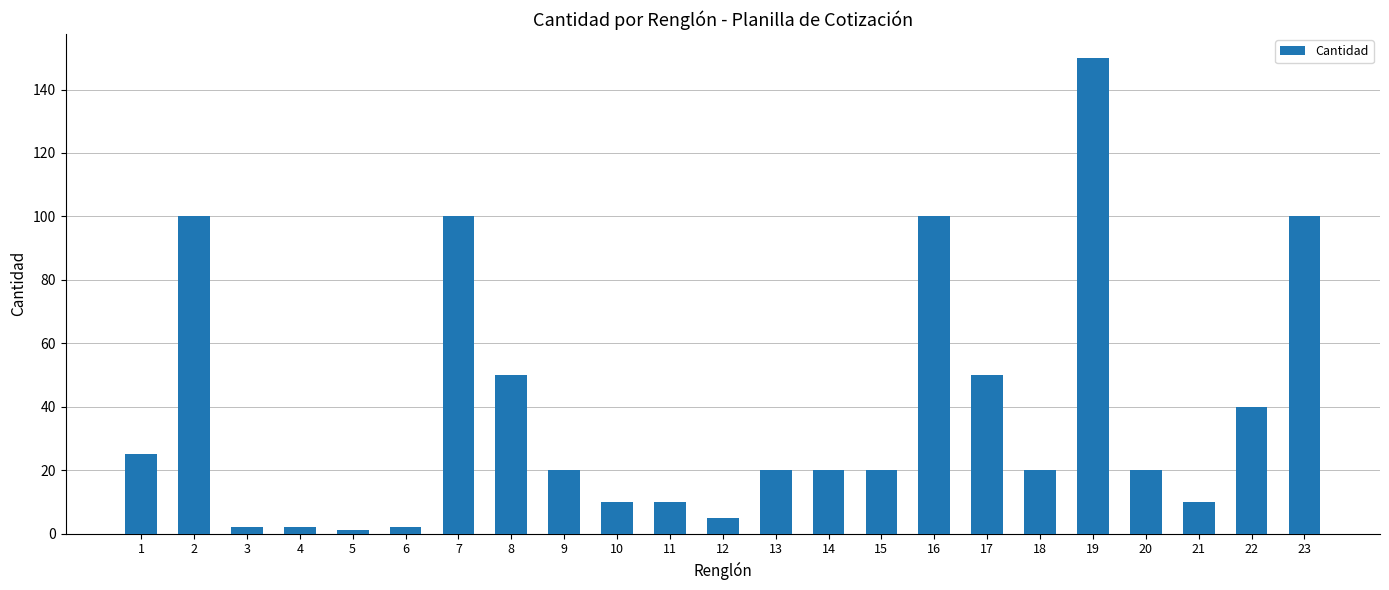

True or false: the data shows 20 at 18.

True